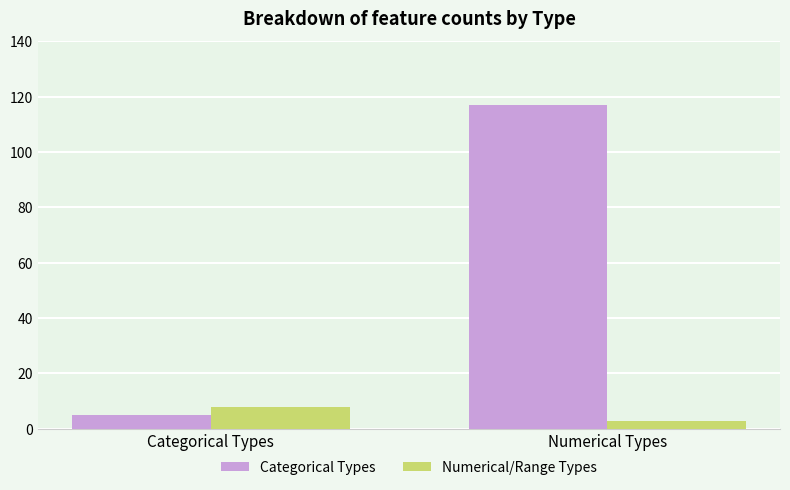

Are the bars horizontal?

No